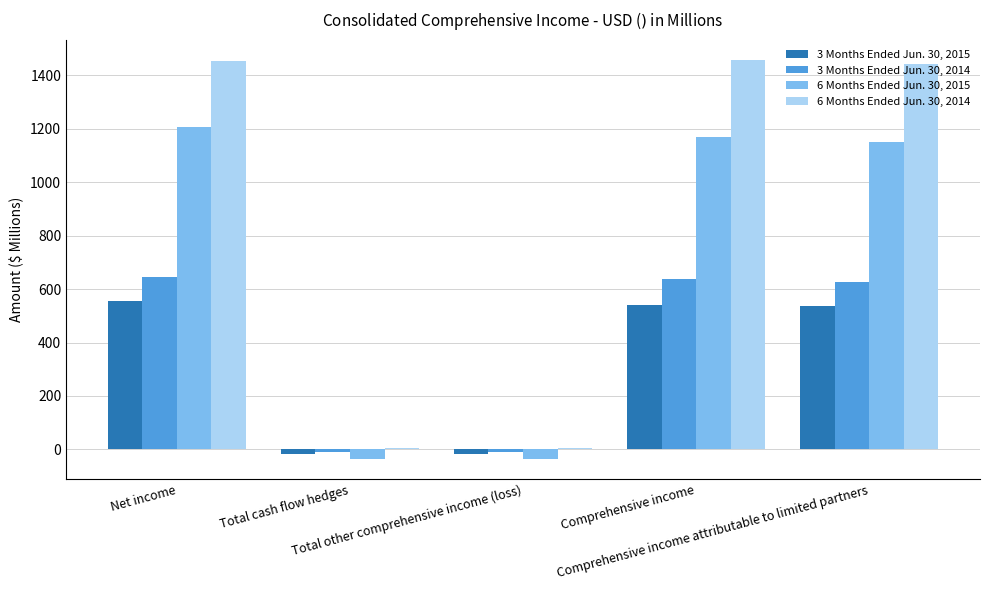

How many values in the 6 Months Ended Jun. 30, 2014 series exceed 1441?

3